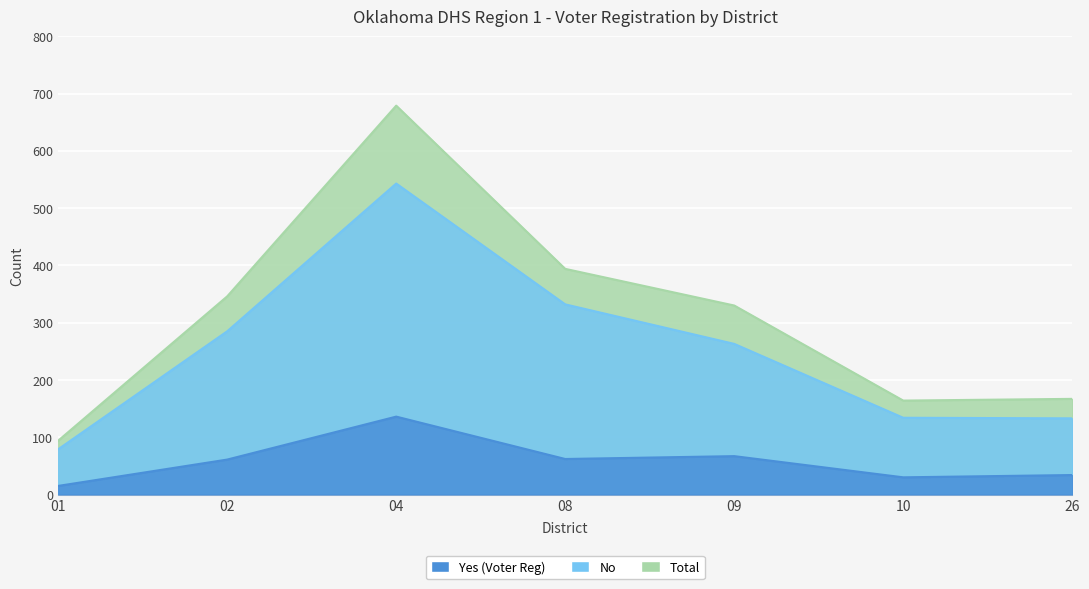

Which series has the largest range (max minus min)?

Total